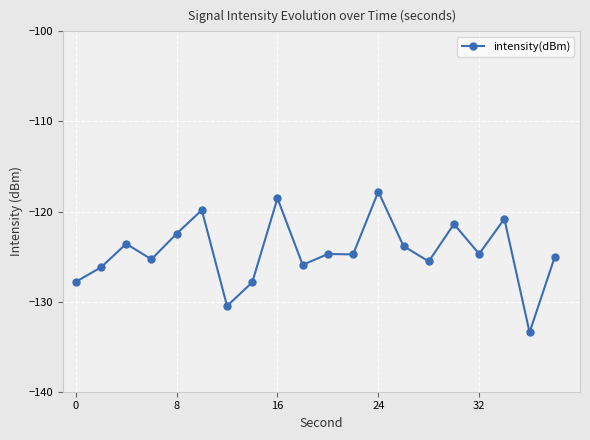

What is the average value?

-124.5